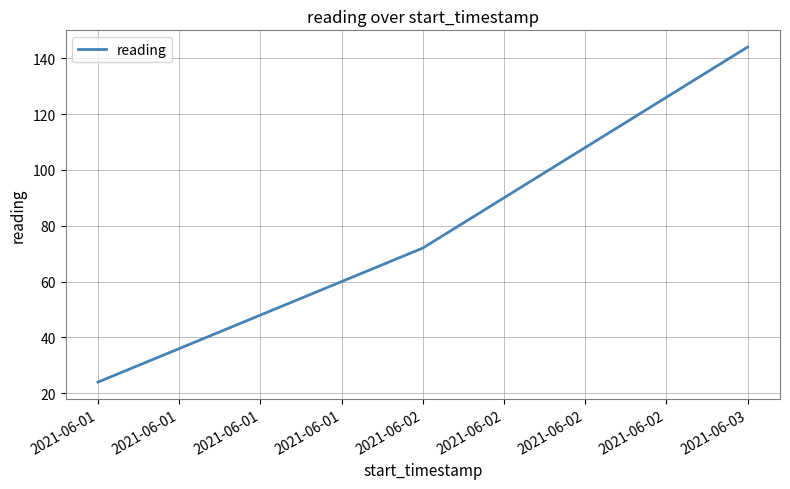

Rank the categories by value from highest to lowest.

2021-06-03, 2021-06-02, 2021-06-01